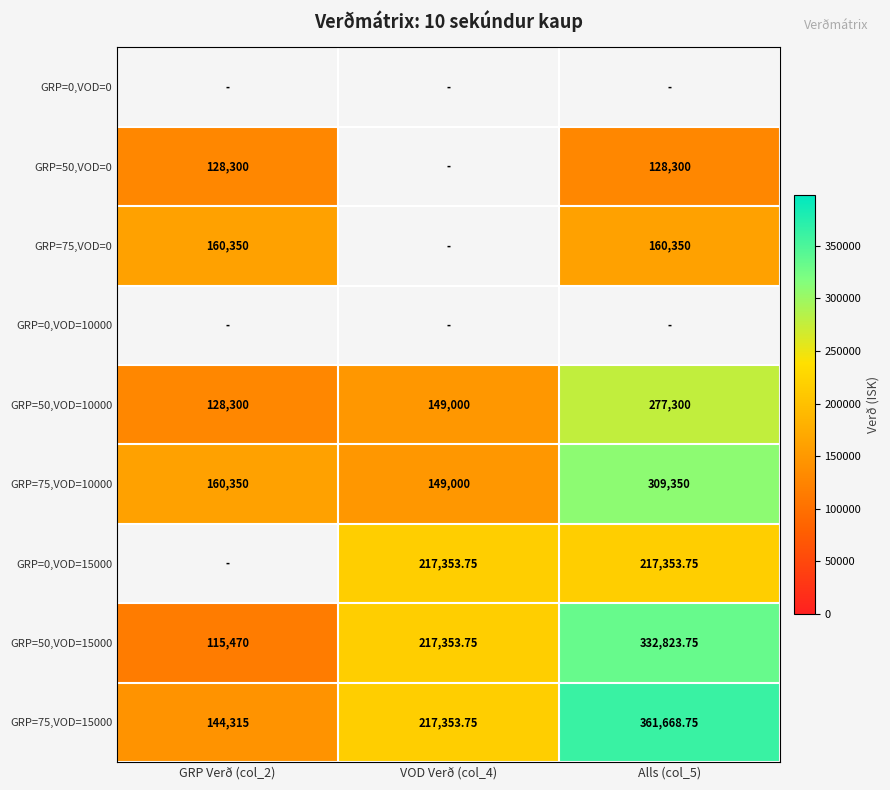

The value of GRP=75,VOD=0 at Alls (col_5) is 160350.0. True or false?

True